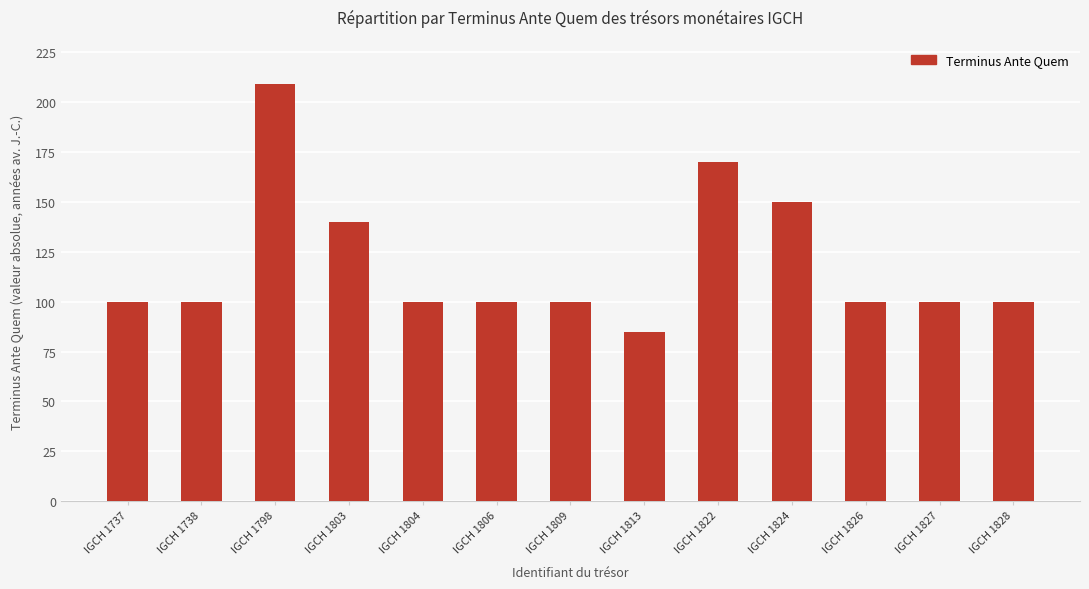

What value does the data have at IGCH 1827?

100